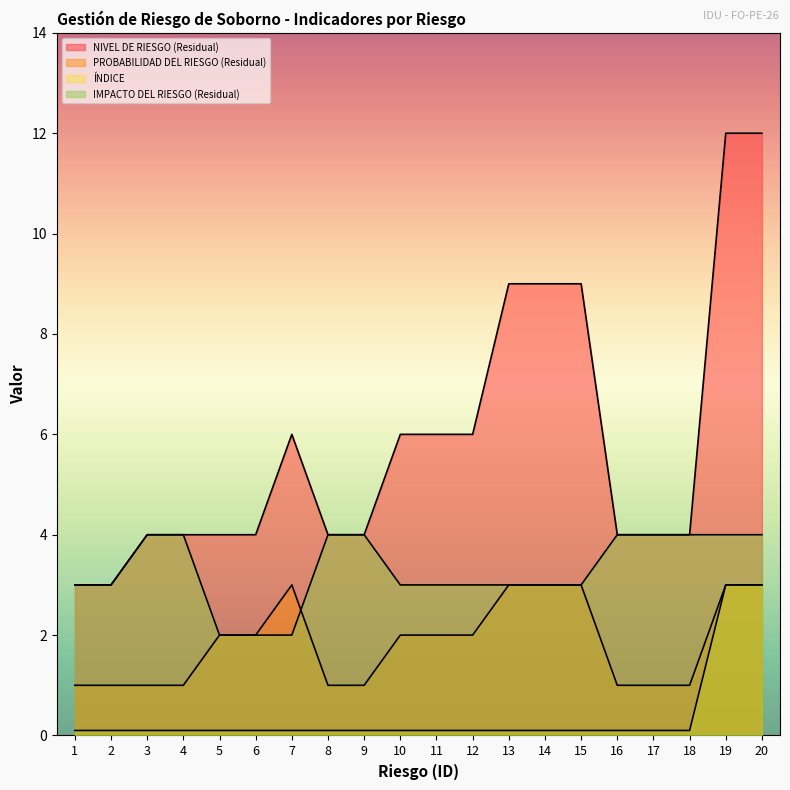

How many interior local peaks does the PROBABILIDAD DEL RIESGO (Residual) series have?

1